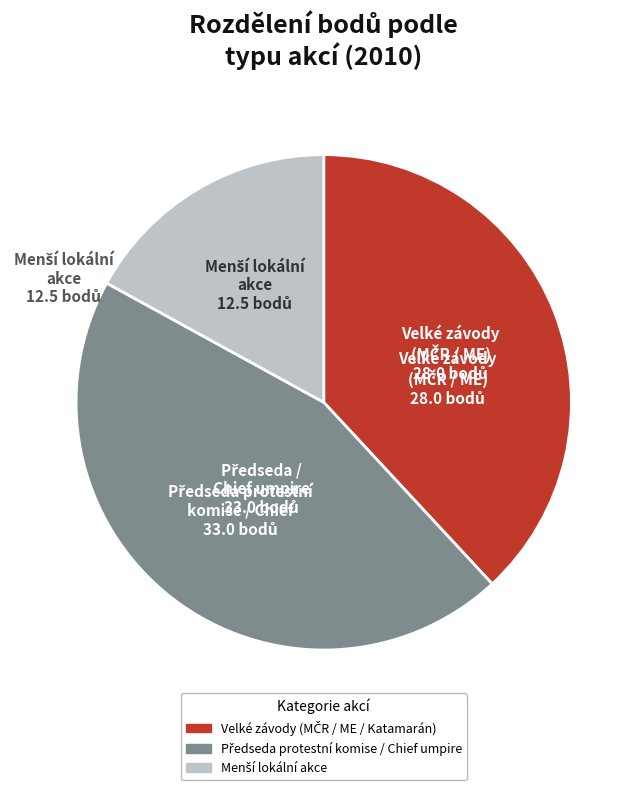

Is there a majority slice in this chart?

No